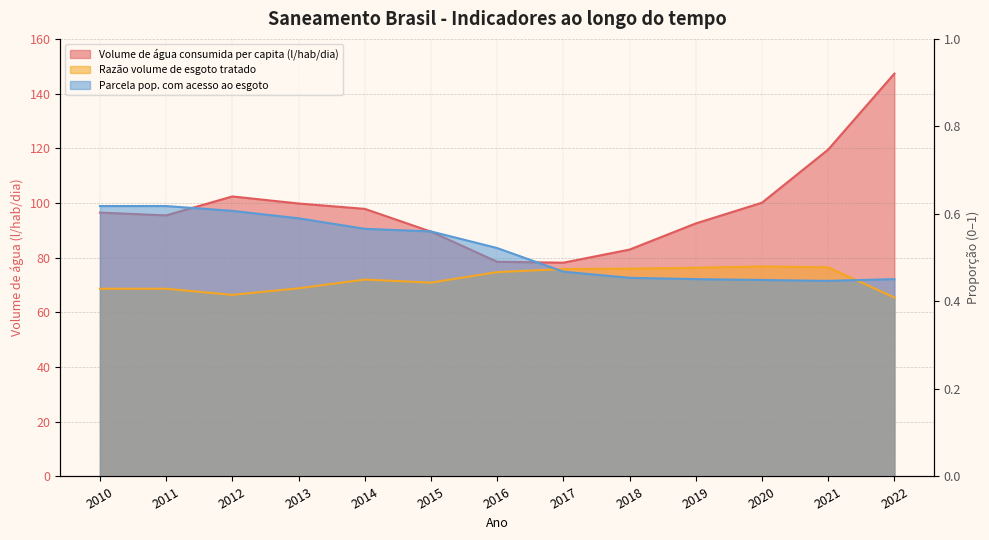

At which label is Razão entre volume de esgoto tratado e … closest to 0?

2022